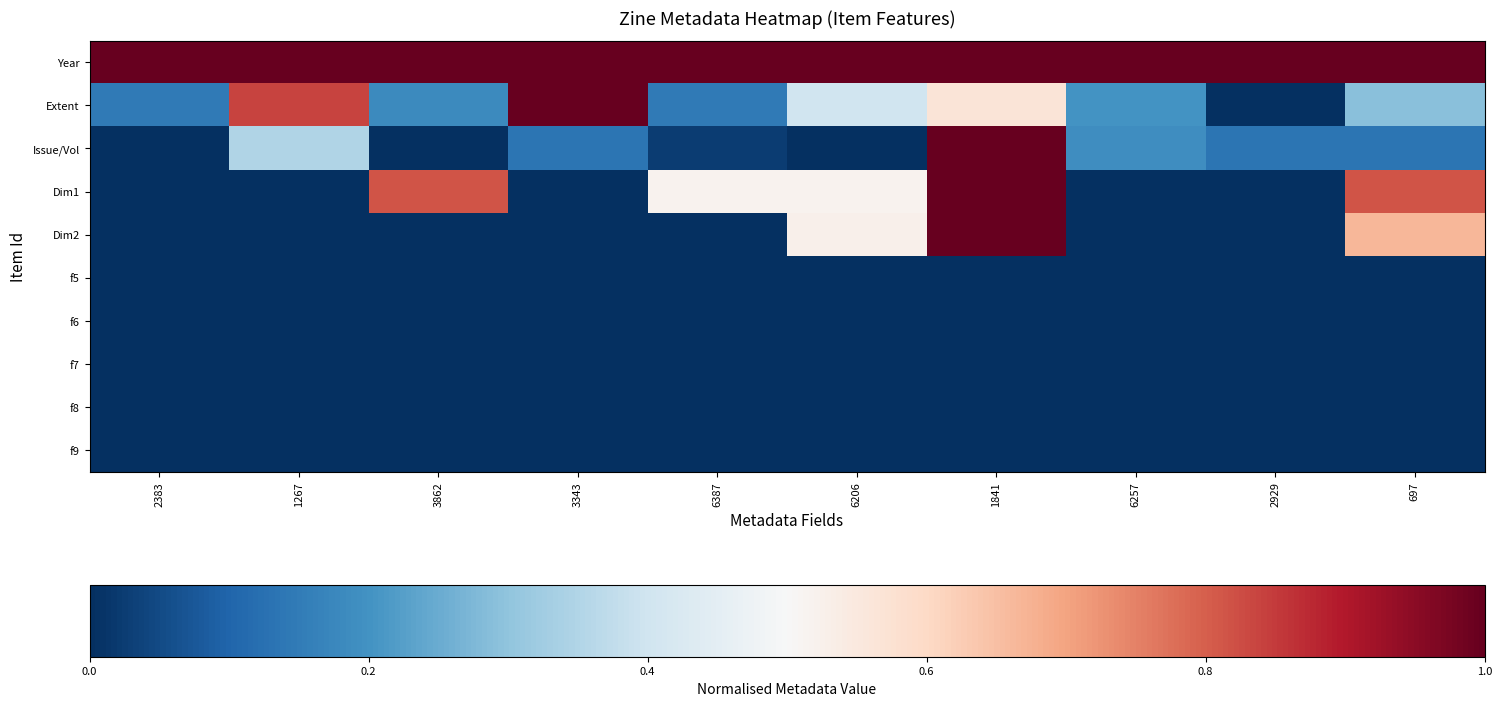

Which series has the largest total across all categories?

Year